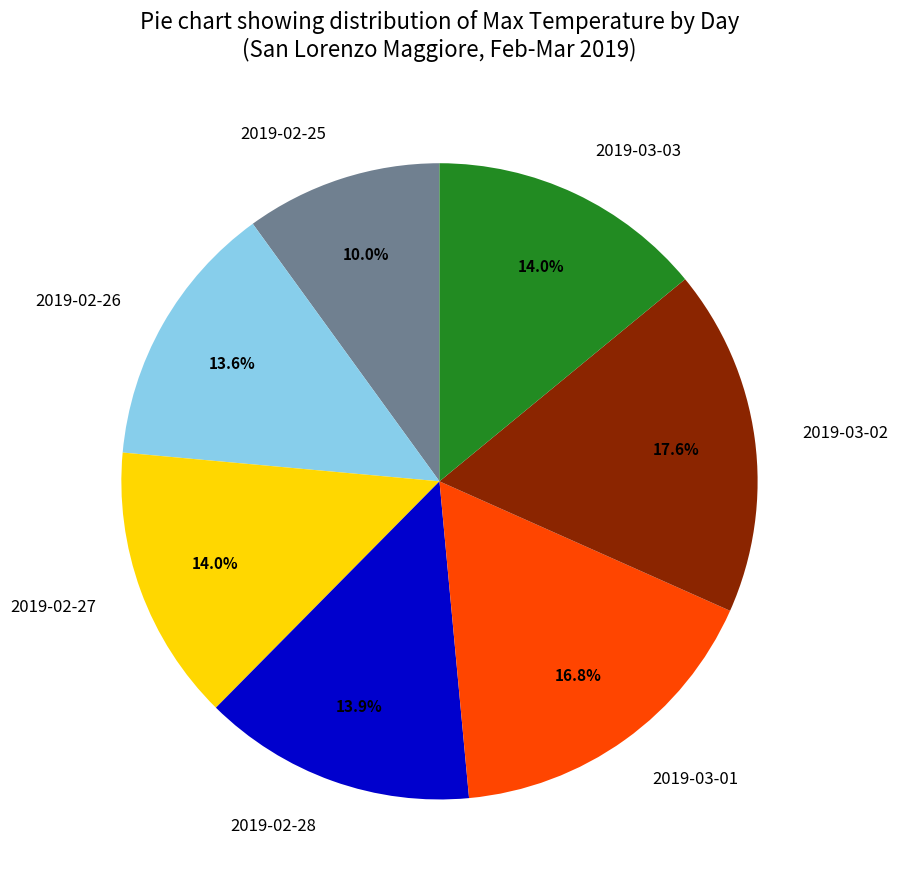

To the nearest percent, what portion does 2019-02-27 represent?

14%